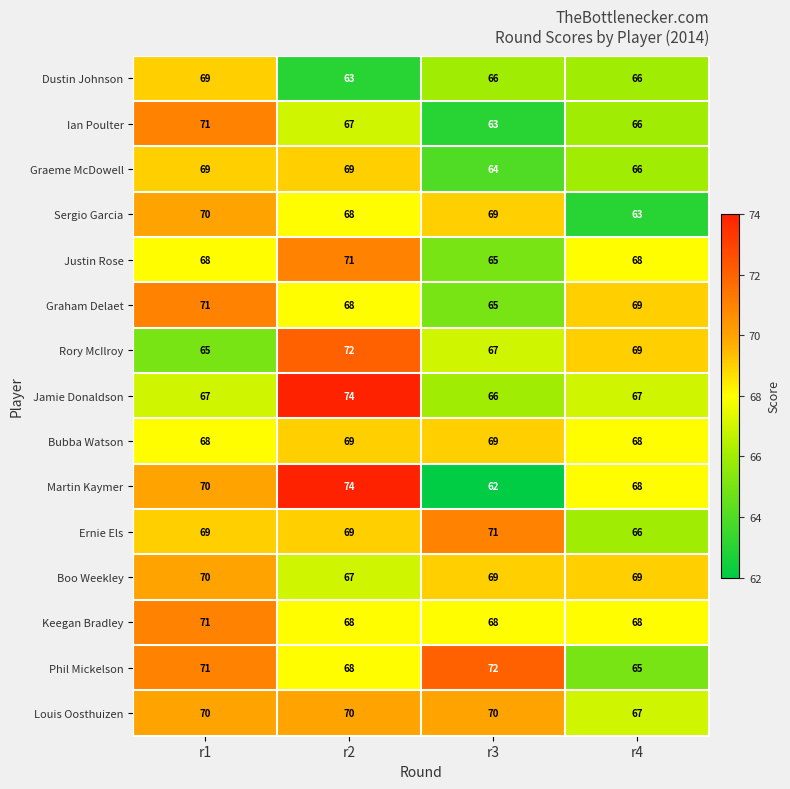

What is the approximate value of Martin Kaymer at r1?

70